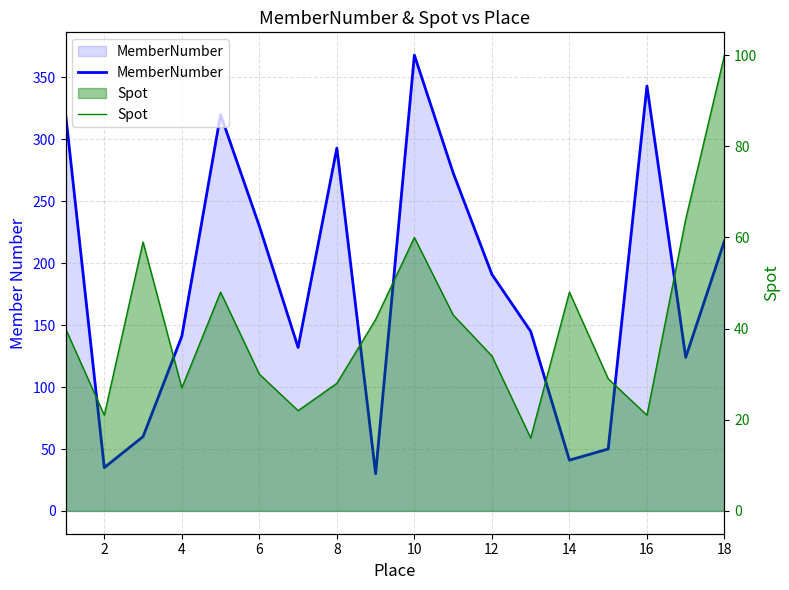

Which has a higher value, 4 or 6?

6